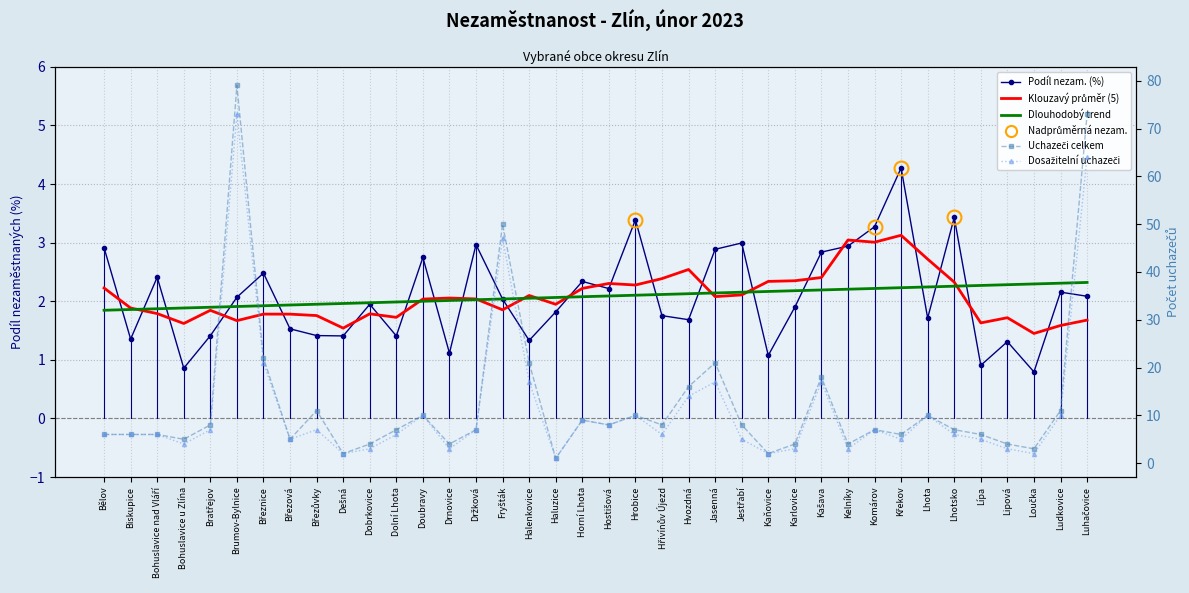

Rank the categories by Dosažitelní uchazeči value from lowest to highest.

Haluzice, Dešná, Kaňovice, Loučka, Dobrkovice, Drnovice, Karlovice, Kelníky, Lipová, Bohuslavice u Zlína, Březová, Jestřabí, Křekov, Lípa, Bělov, Biskupice, Bohuslavice nad Vláří, Dolní Lhota, Hřivínův Újezd, Lhotsko, Bratřejov, Březůvky, Držková, Komárov, Hostišová, Horní Lhota, Doubravy, Hrobice, Lhota, Ludkovice, Hvozdná, Halenkovice, Jasenná, Kašava, Březnice, Fryšták, Luhačovice, Brumov-Bylnice